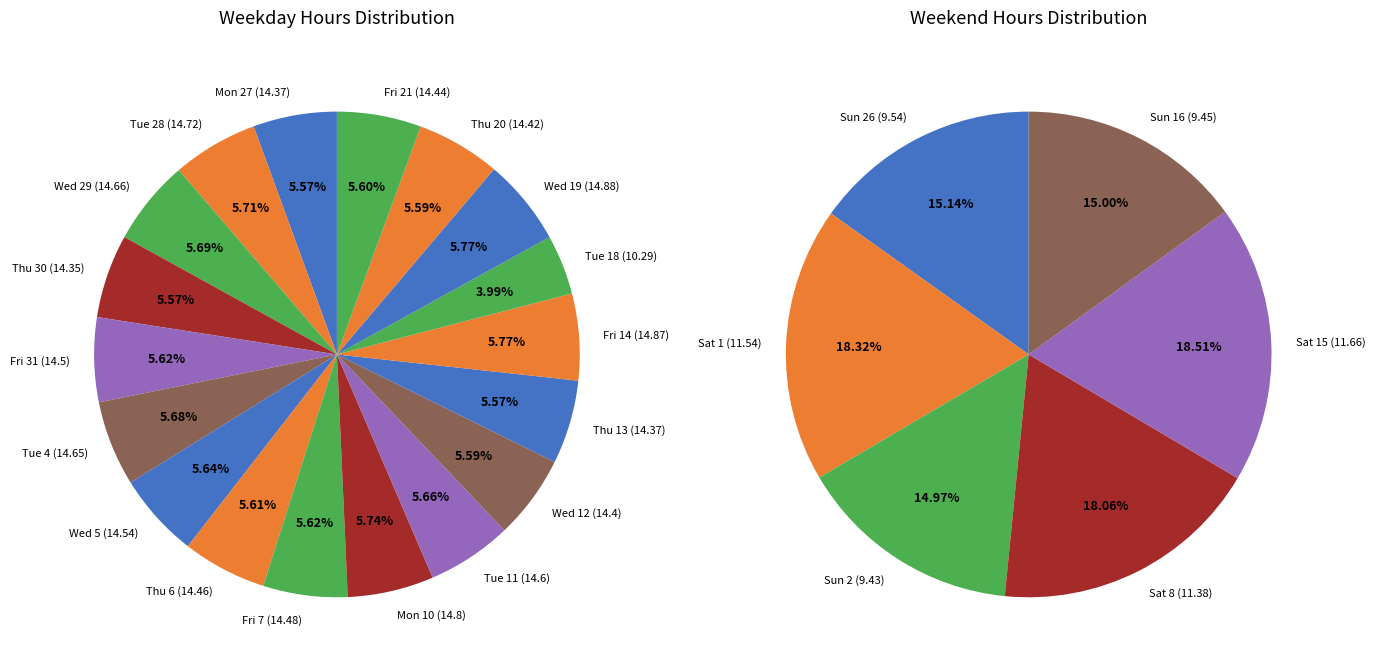

How many slices are in this pie chart?

24